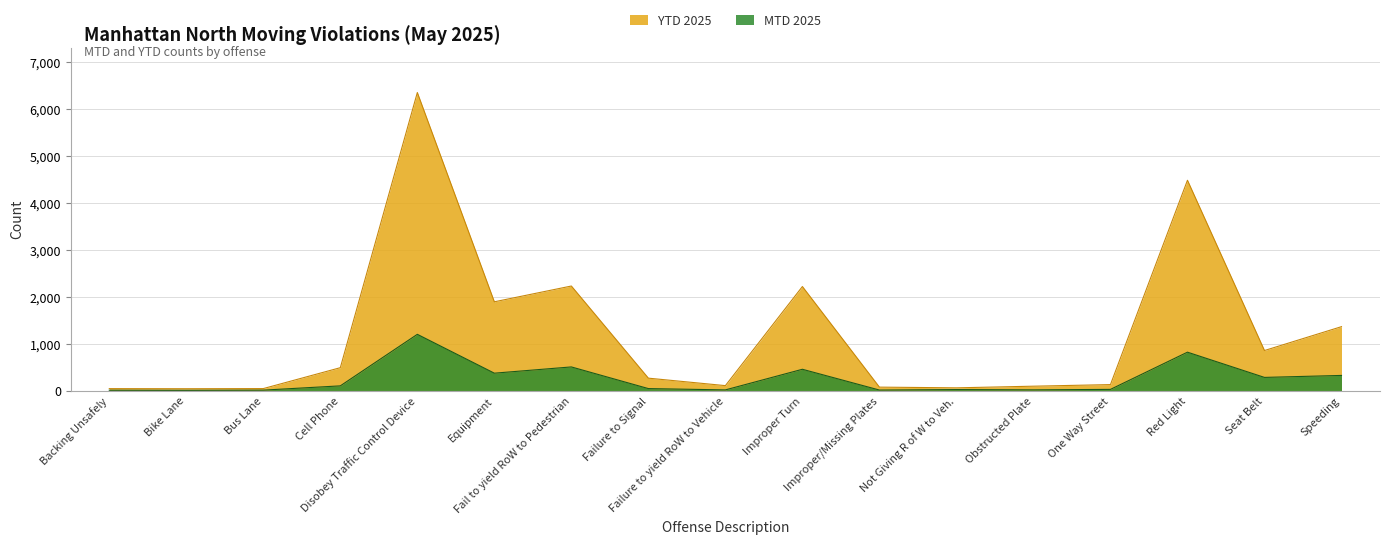

Is it true that MTD 2025 equals 5 at Obstructed Plate?

False